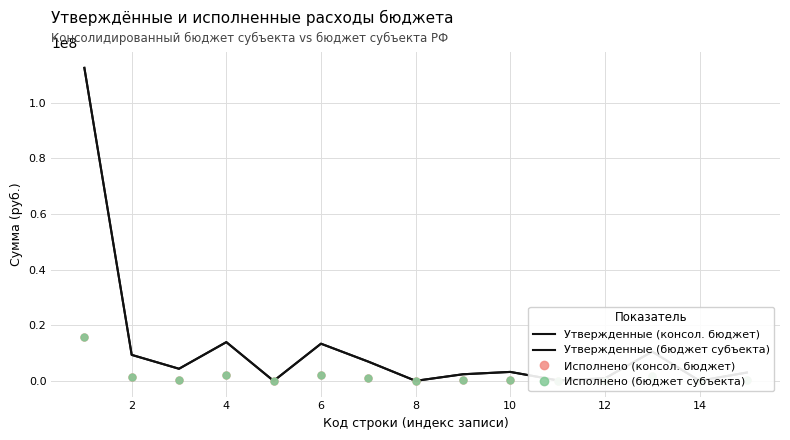

Which series has the largest total across all categories?

Утвержденные (консол. бюджет)